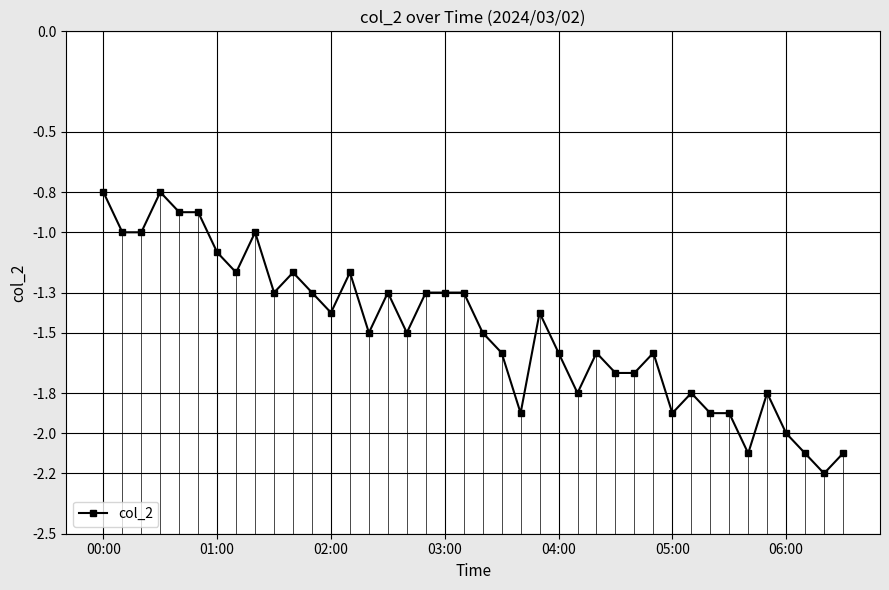

What is the value of the 9th point from the left?

-1.0